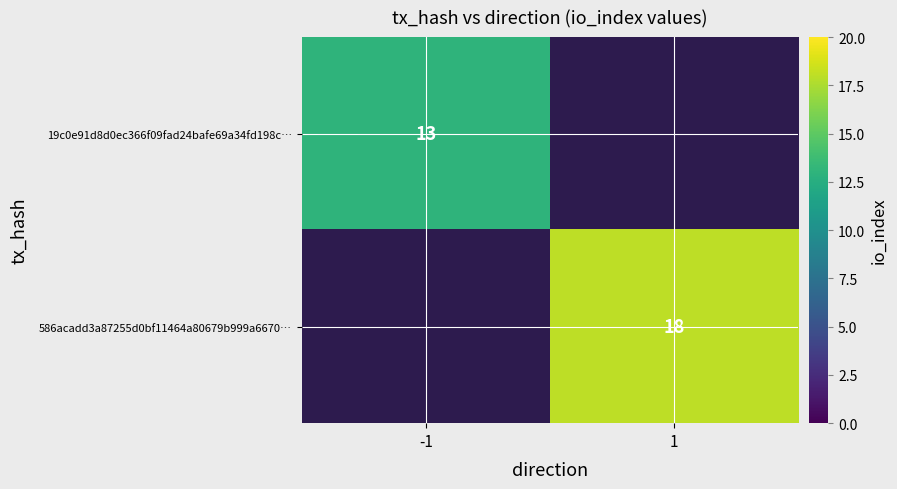

True or false: 586acadd3a87255d0bf11464a80679b999a6670… has a value of 18 at 1.

True